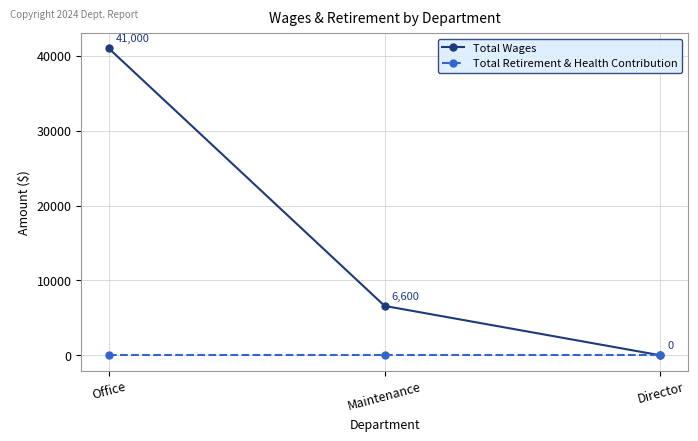

Rank the series by their average value, from highest to lowest.

Total Wages, Total Retirement & Health Contribution